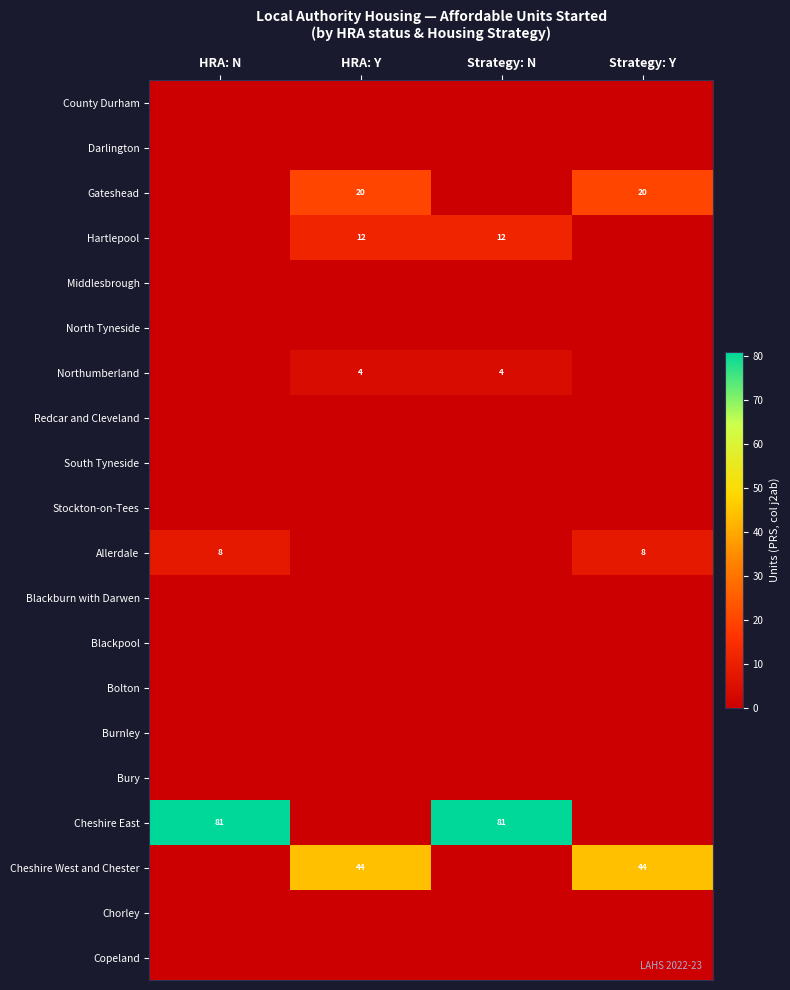

Is it true that Northumberland equals 4 at HRA: Y?

True